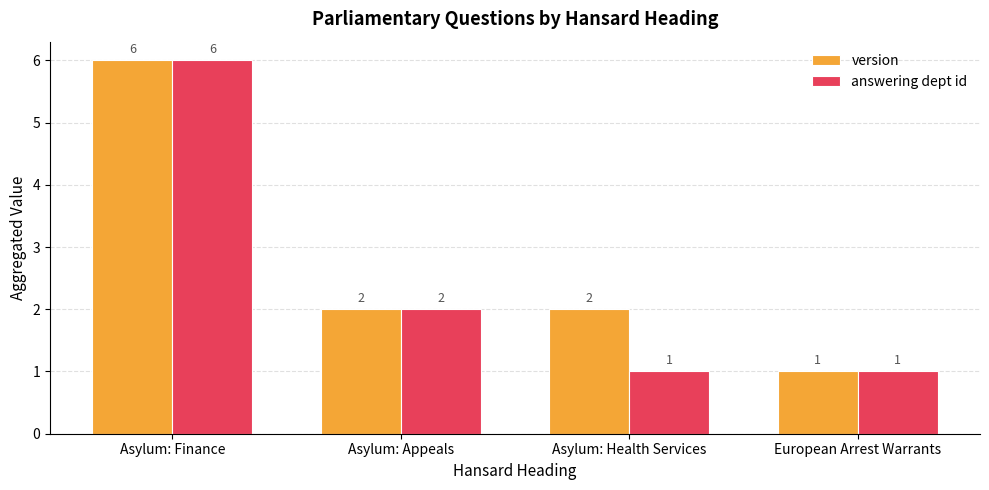

What is the total value across all series at Asylum: Finance?

12